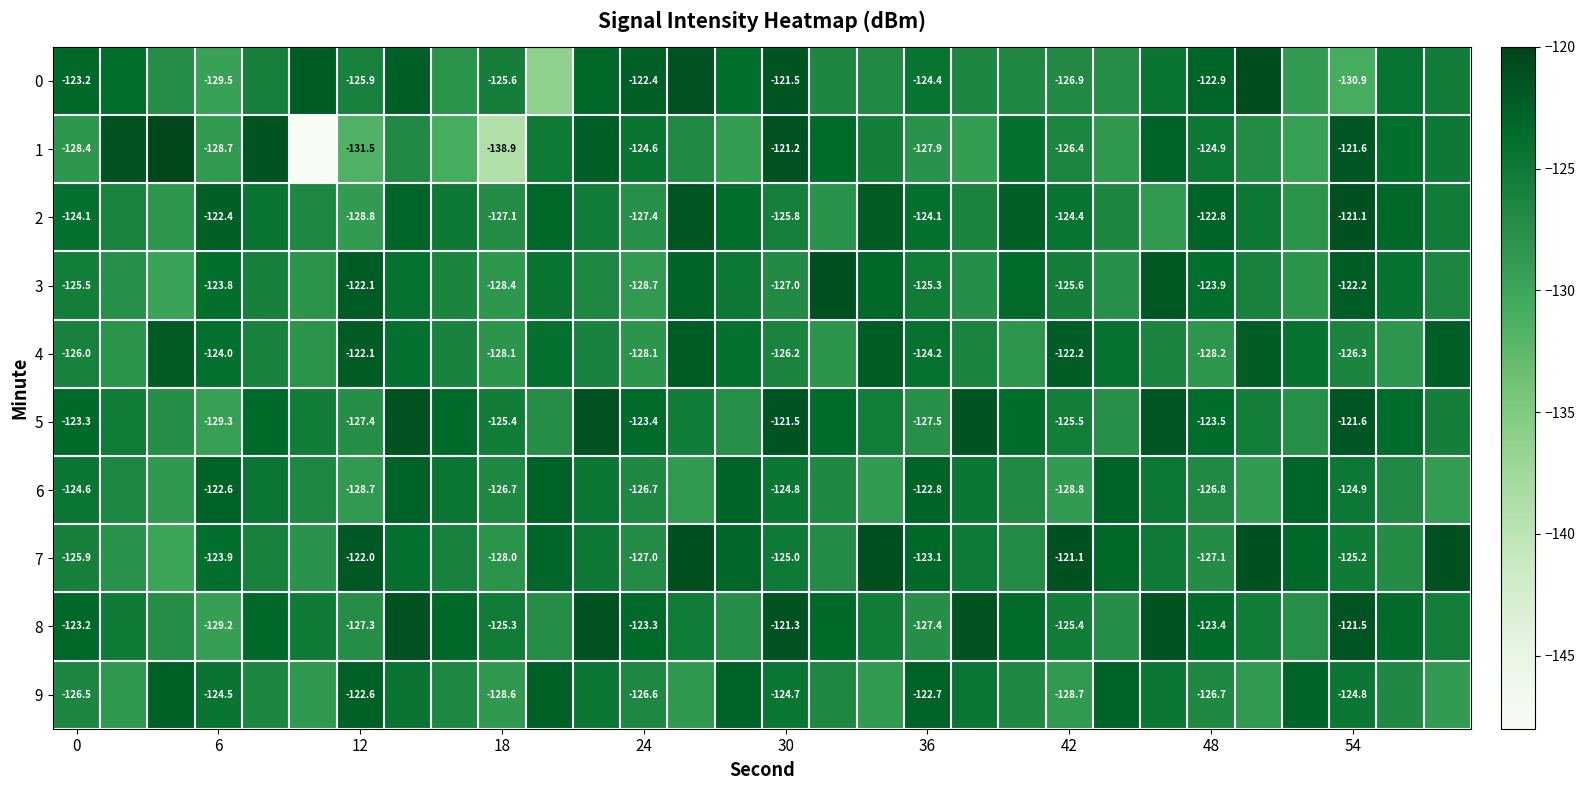

At how many categories does at least one series exceed -123?

26